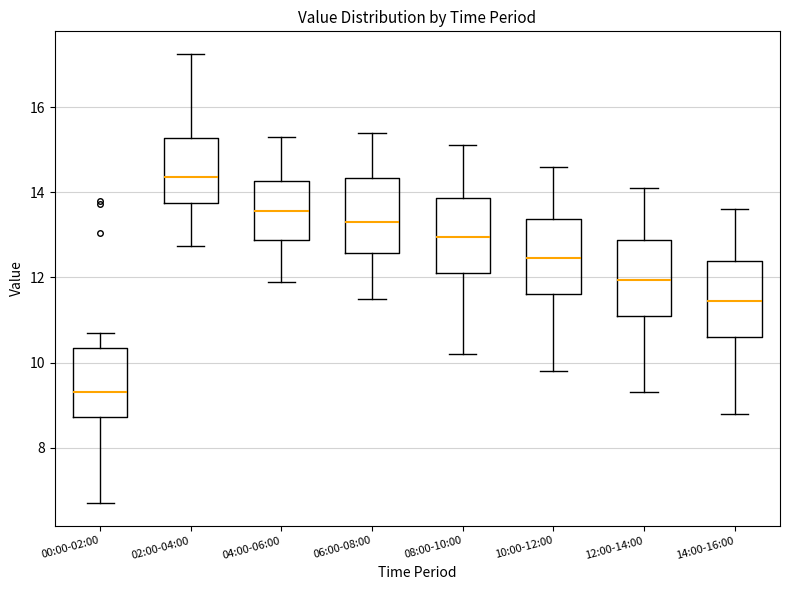

Which box's median line is the highest?

02:00-04:00